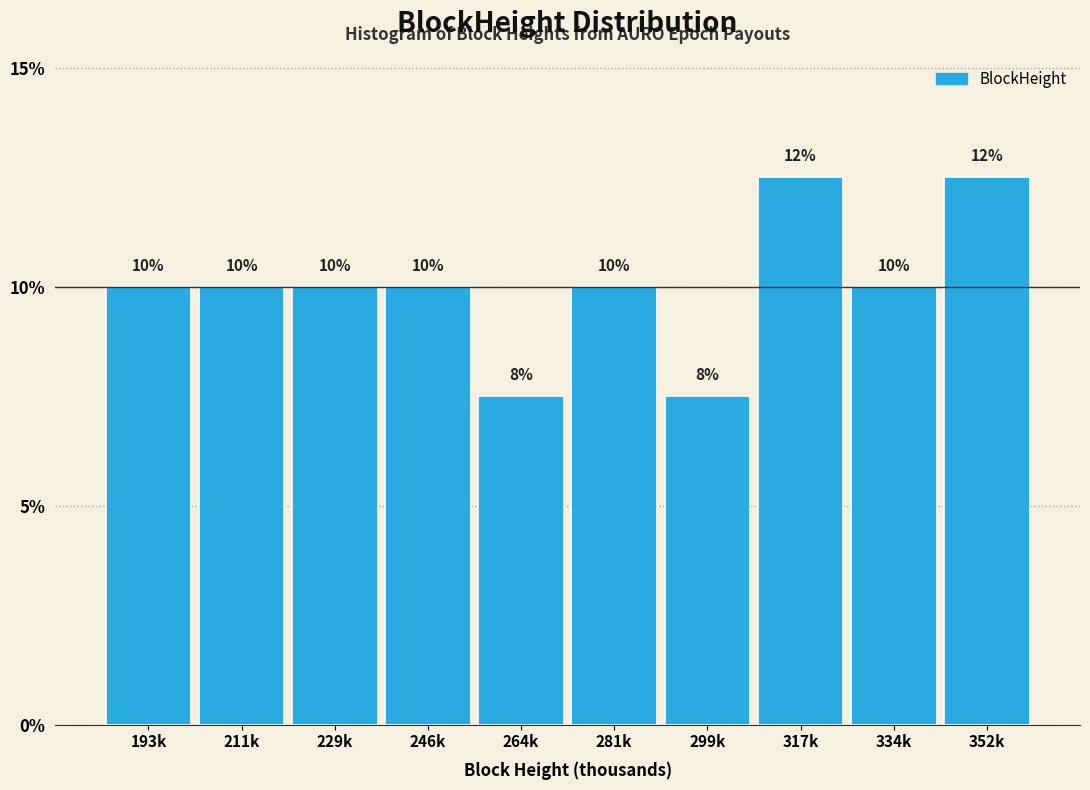

Count the values in the range 10 to 11.

6